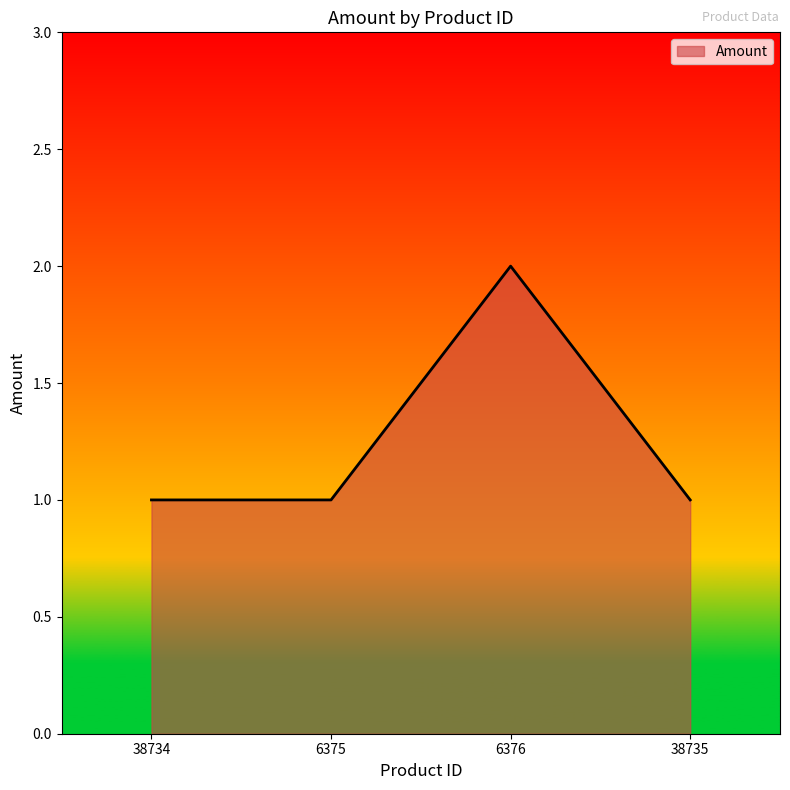

Reading right to left, transcribe all the data shown in this chart.

38735=1	6376=2	6375=1	38734=1